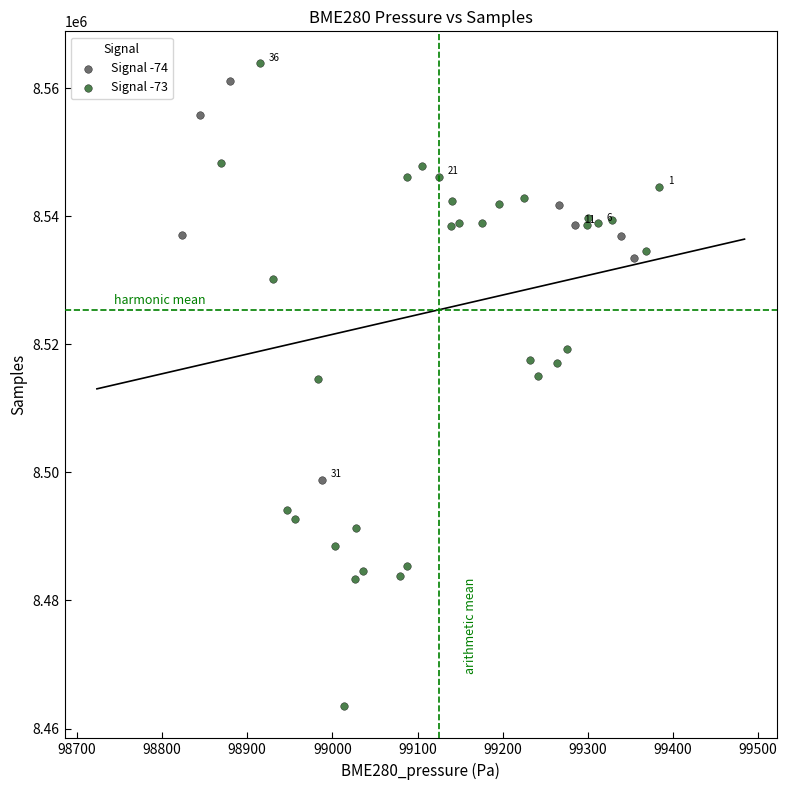

Which series has the widest spread of Y values?

Signal -73